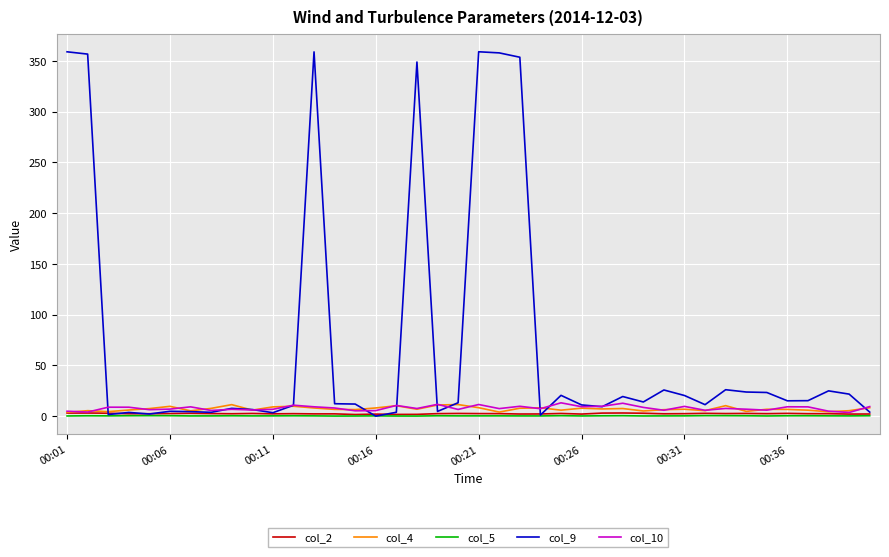

What is the maximum value shown in the chart?

359.1